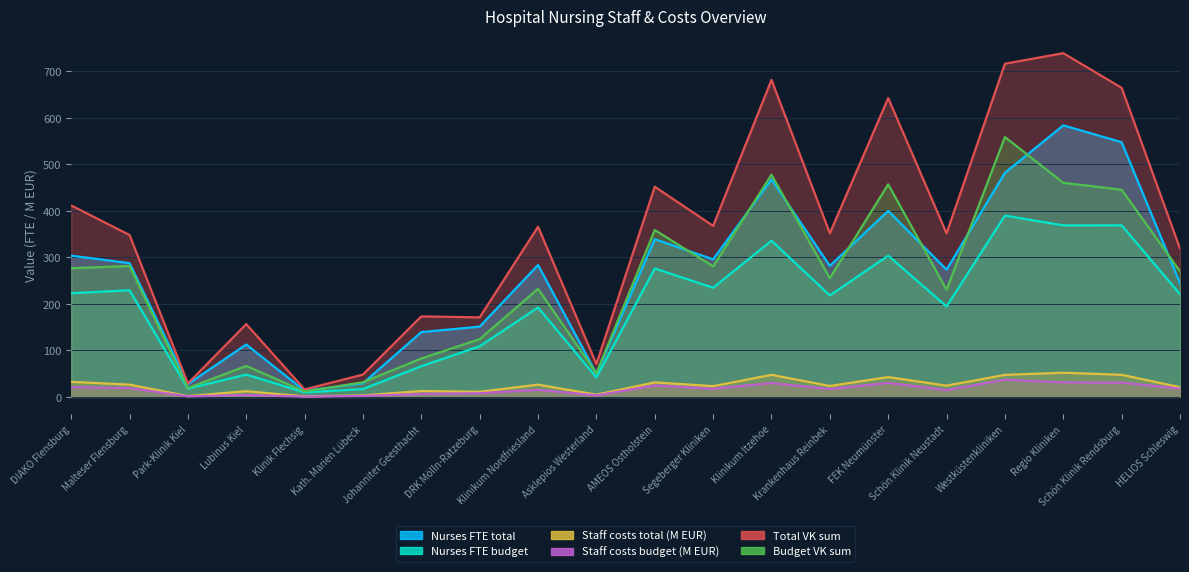

Reading left to right, extract all data points from this chart.

Nurses FTE total: 303.7	287.7	27.6	112.7	13.2	29.3	139.4	151.1	283.6	50.1	339.2	295.8	467.6	281.8	399.9	273.7	481.9	583.9	547.7	244.6
Nurses FTE budget: 223.0	229.3	17.8	48.0	9.7	16.9	66.0	109.0	192.2	41.9	276.2	234.7	336.0	218.2	303.8	194.6	389.9	368.9	369.0	220.8
Staff costs total (M EUR): 32.4	26.4	1.7	12.3	1.0	3.3	12.7	11.0	26.3	4.8	31.2	23.1	47.5	23.5	42.6	24.2	47.4	52.0	47.5	20.9
Staff costs budget (M EUR): 21.0	19.0	1.1	4.2	0.6	2.1	6.4	8.0	15.1	3.3	24.6	17.6	29.8	16.9	30.1	14.5	36.9	31.1	30.7	17.8
Total VK sum: 411.8	348.2	29.0	156.6	16.1	48.0	173.2	171.0	365.9	70.7	452.0	367.8	681.7	351.9	642.6	351.7	716.5	739.1	664.6	319.1
Budget VK sum: 276.8	281.5	19.1	66.6	11.6	31.5	82.6	124.3	232.4	51.0	358.9	280.6	477.8	255.2	457.1	230.3	558.8	460.5	445.4	270.1